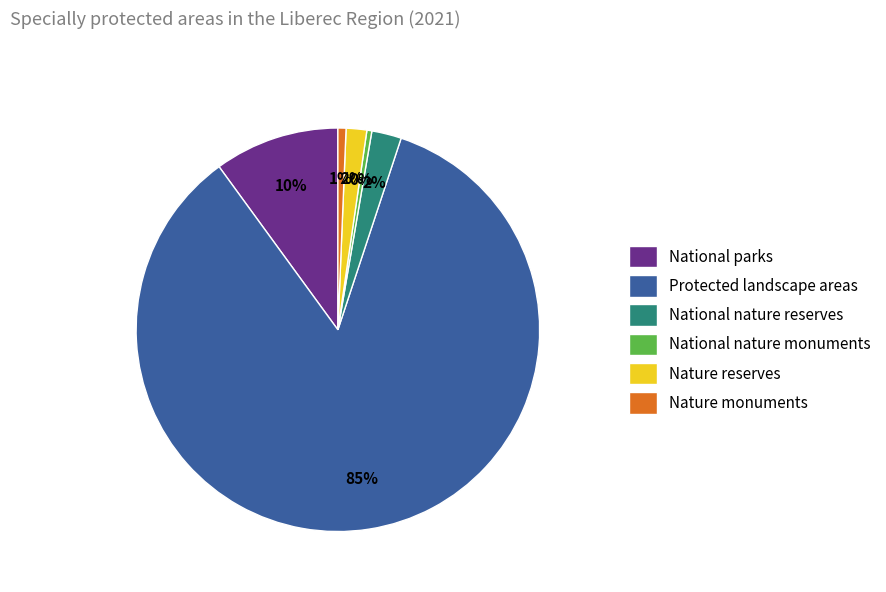

What is the largest slice in the pie chart?

Protected landscape areas